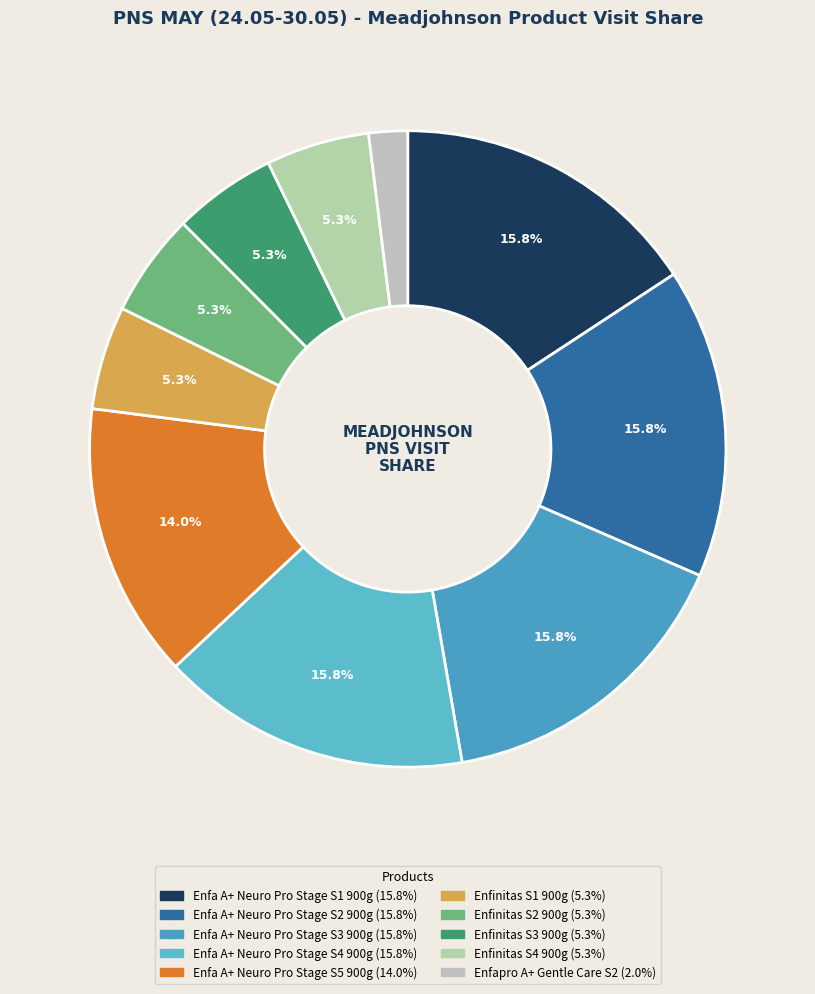

How many segments does this pie chart have?

10